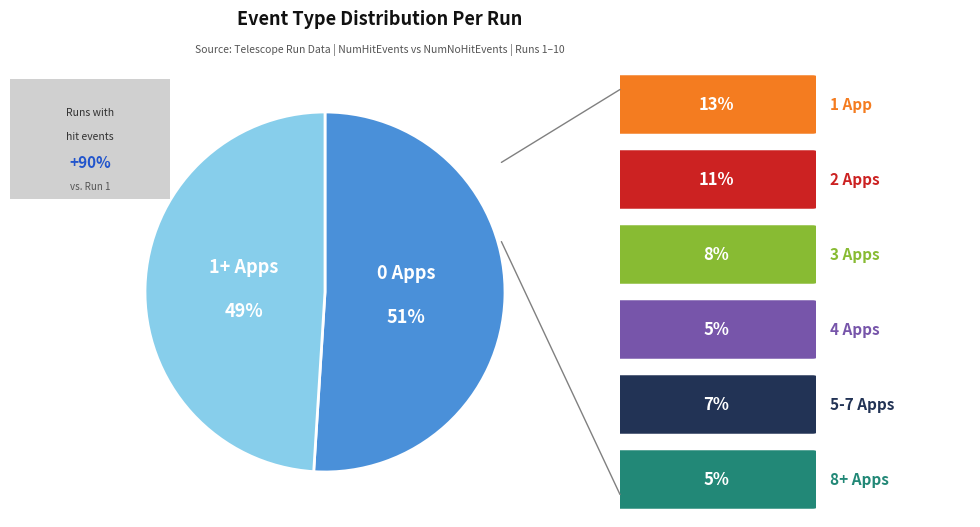

Is there a majority slice in this chart?

Yes